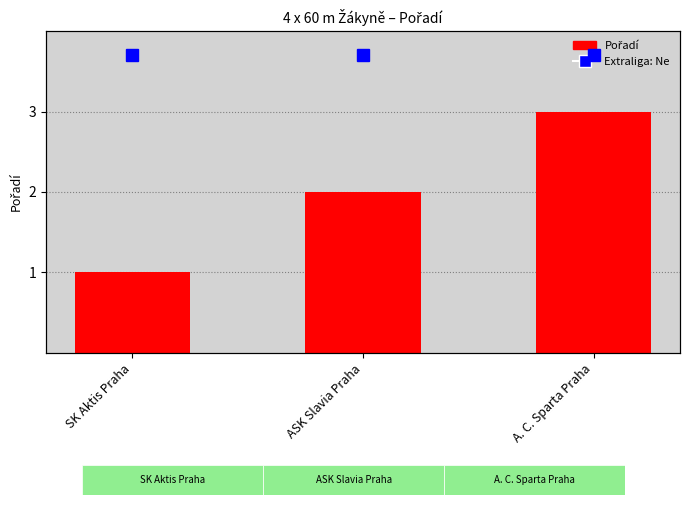

List the labels in order of value, largest first.

A. C. Sparta Praha, ASK Slavia Praha, SK Aktis Praha